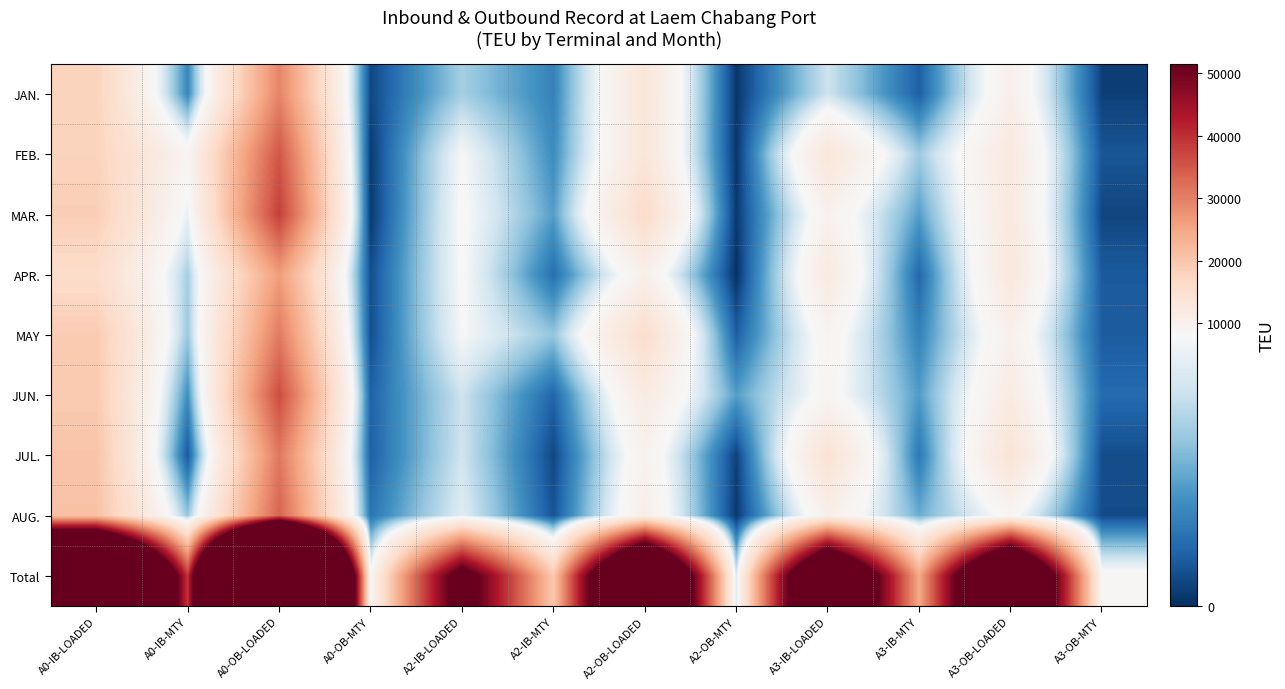

At which category is the sum across all series the highest?

A0-OB-LOADED